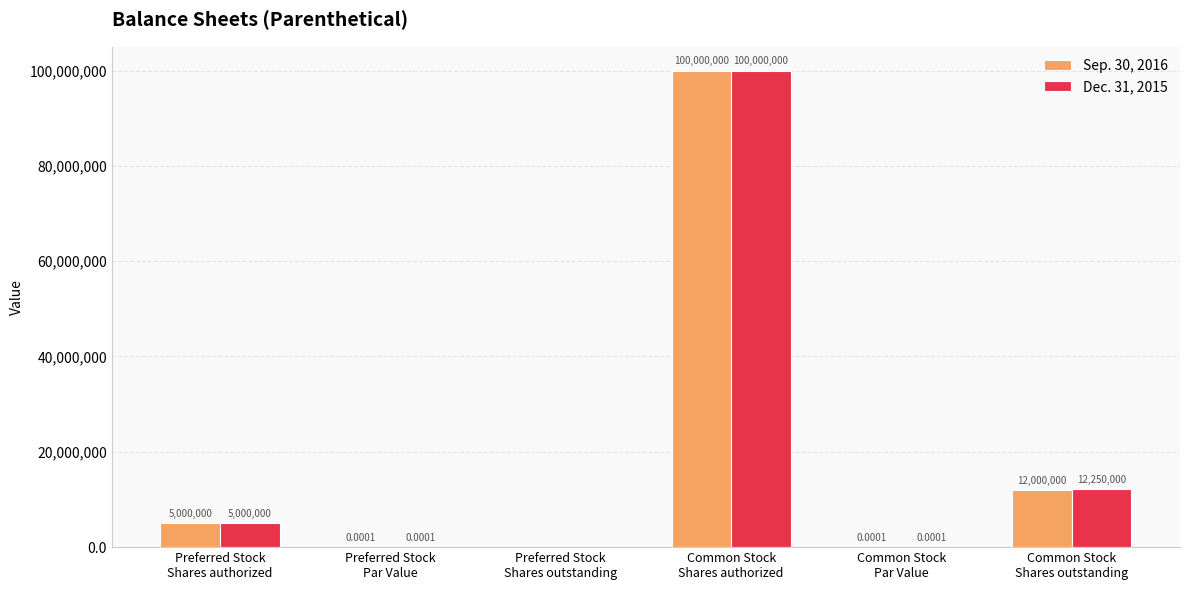

What is the sum of all Sep. 30, 2016 values?

117000000.0